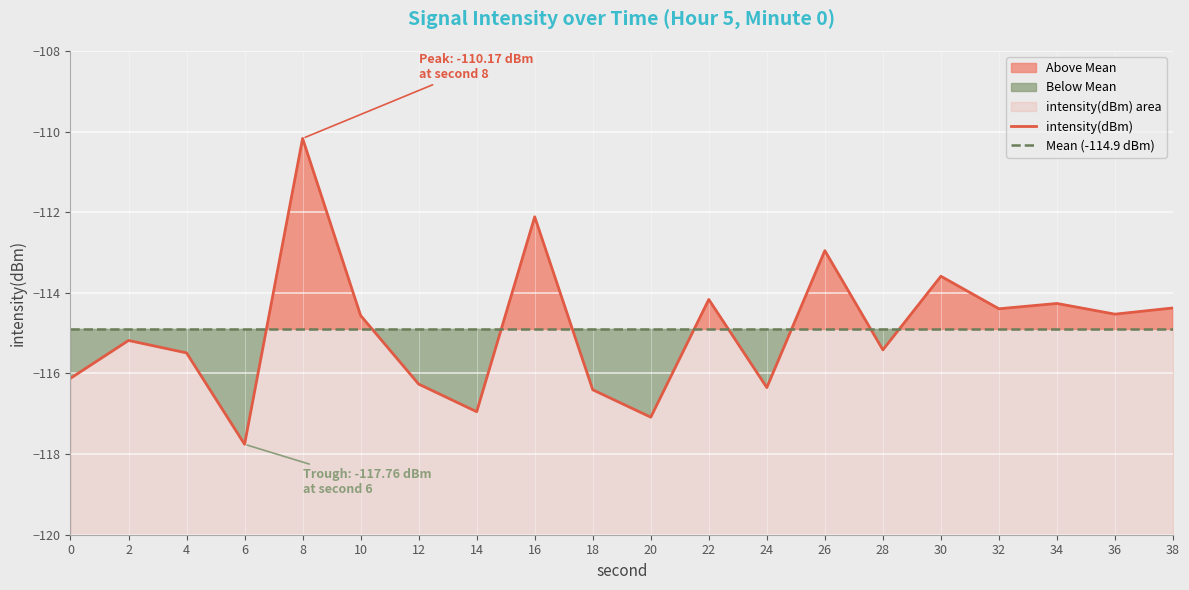

How many points are higher than both their immediate neighbors (excluding endpoints)?

7